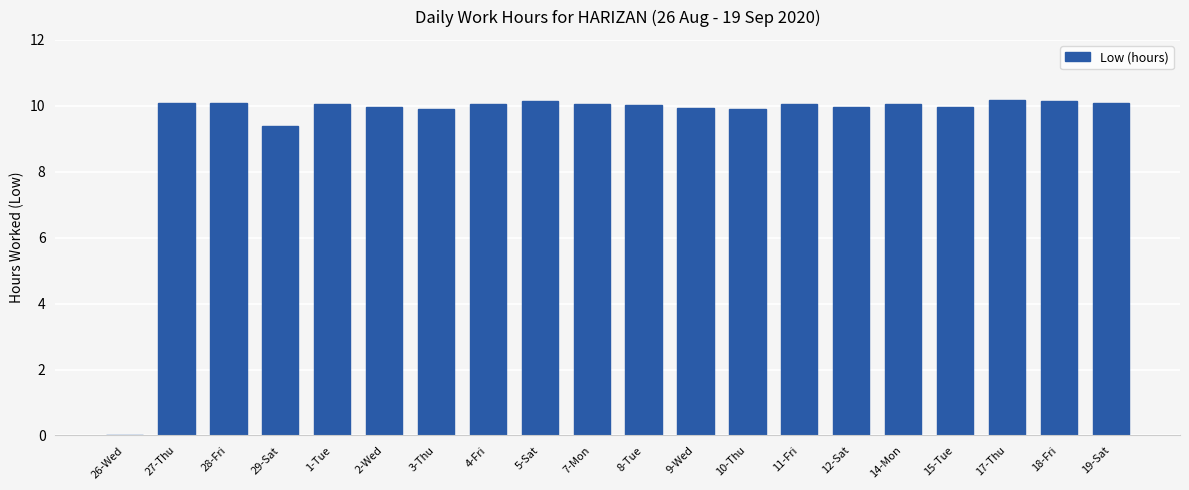

Is it true that the value at 14-Mon is 10.1?

True